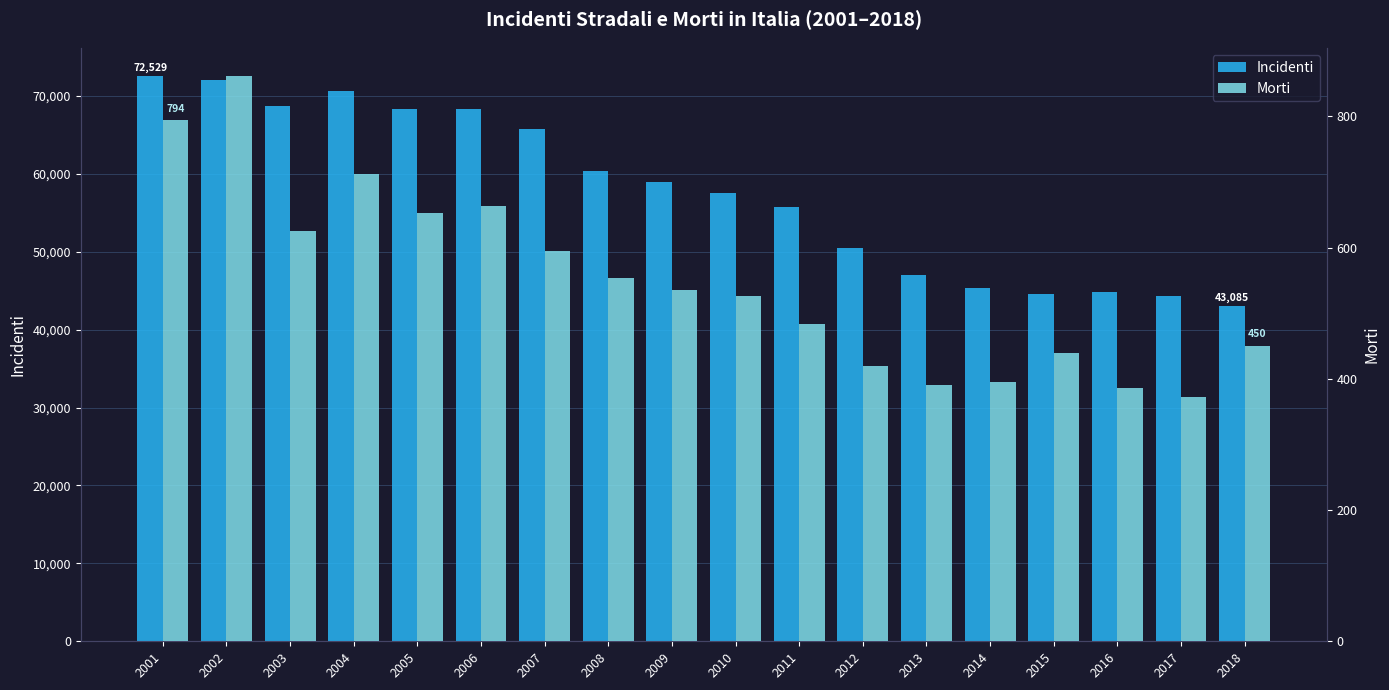

What value does the Incidenti series have at 2001, to the nearest 50?

72550